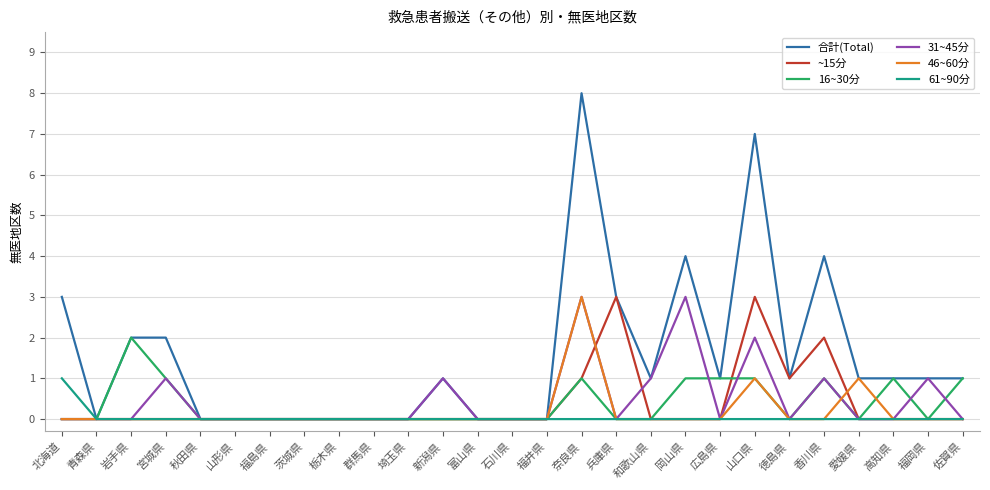

Which series has the largest range (max minus min)?

合計(Total)